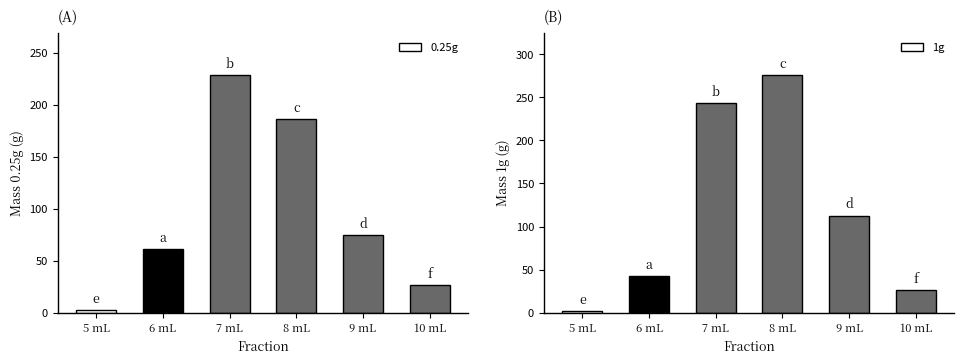

Which series changed the most between 5 mL and 9 mL?

1g